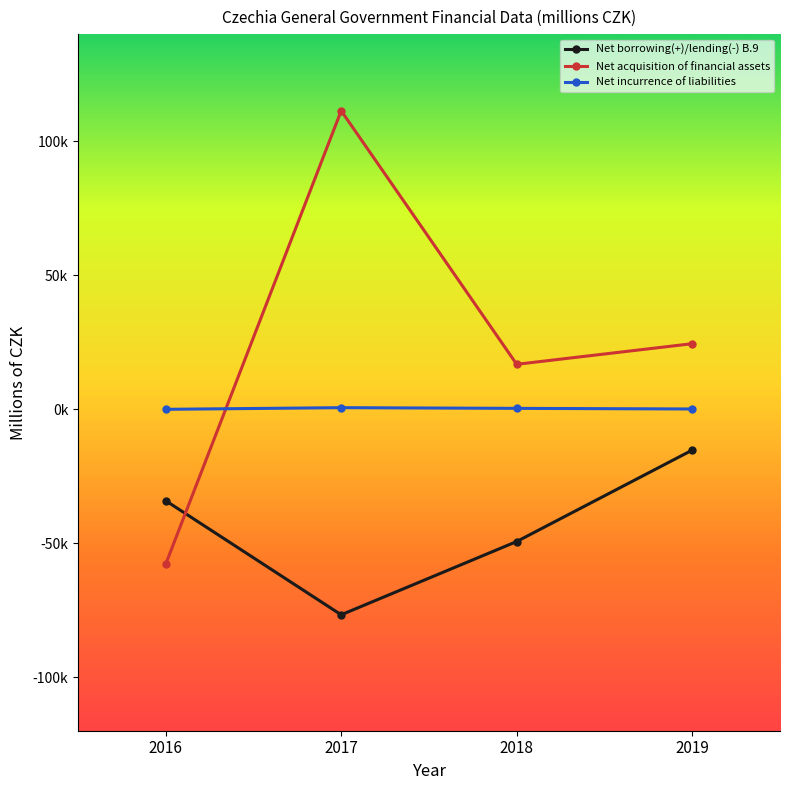

The value of Net borrowing(+)/lending(-) B.9 at 2017 is -76733. True or false?

True